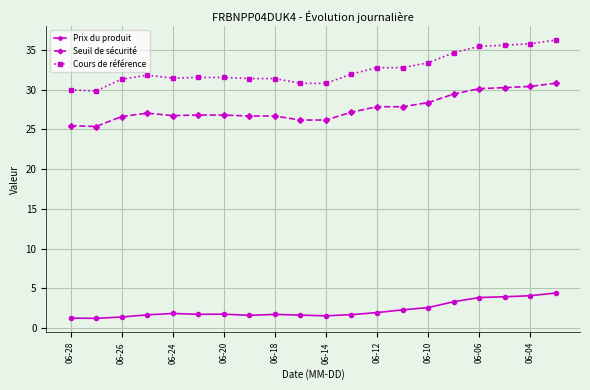

How many categories are shown in the chart?

20